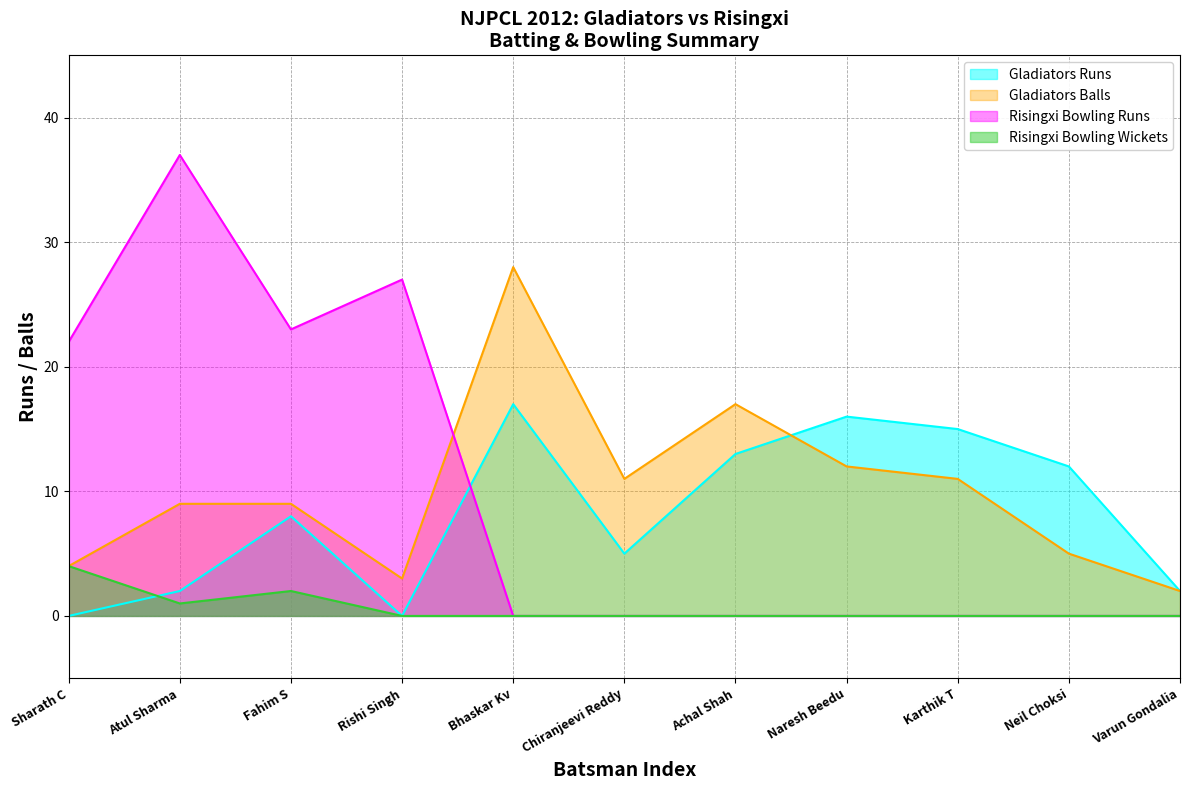

Is it true that Risingxi Bowling Runs equals 0 at Naresh Beedu?

True